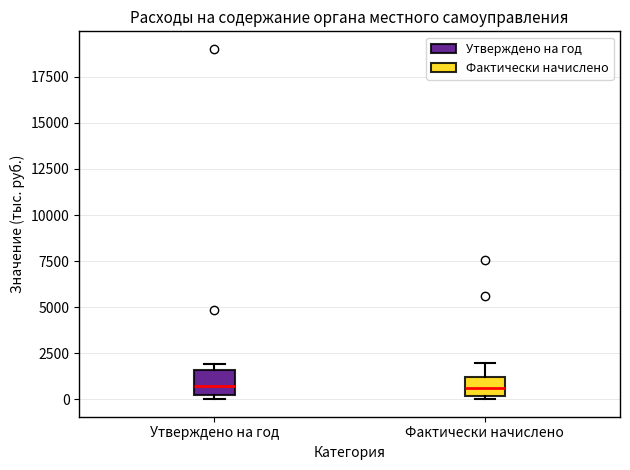

Where is the lower edge of the box for Утверждено на год on the y-axis? The values are not printed on the chart, so give them approximately, as read against the axis.

0